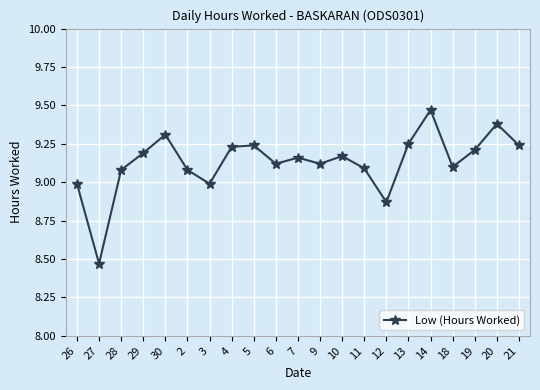

At which category does the data reach its first local valley?

27